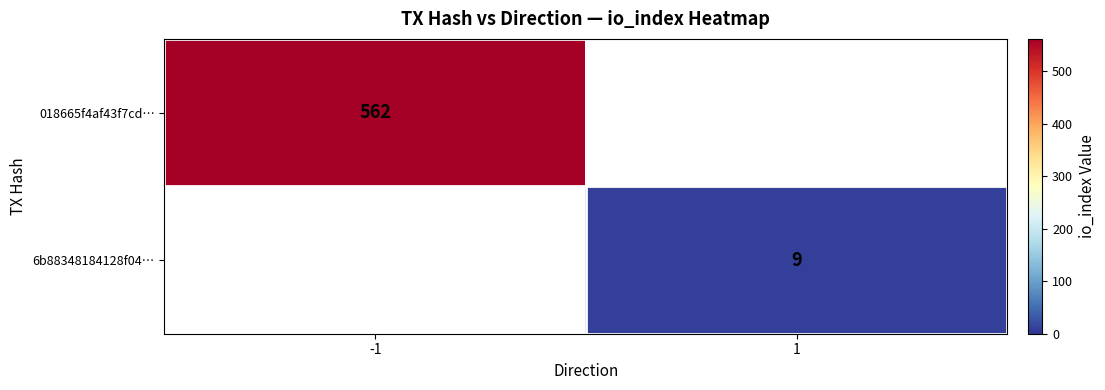

Count the number of categories in the chart.

2